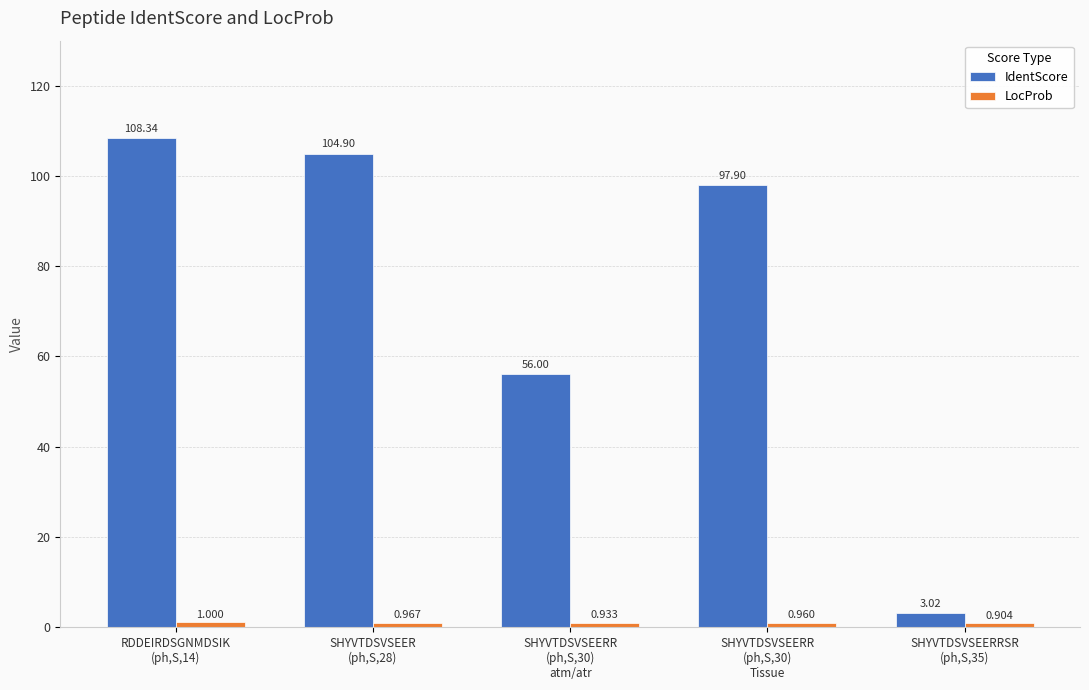

Which series has the largest total across all categories?

IdentScore